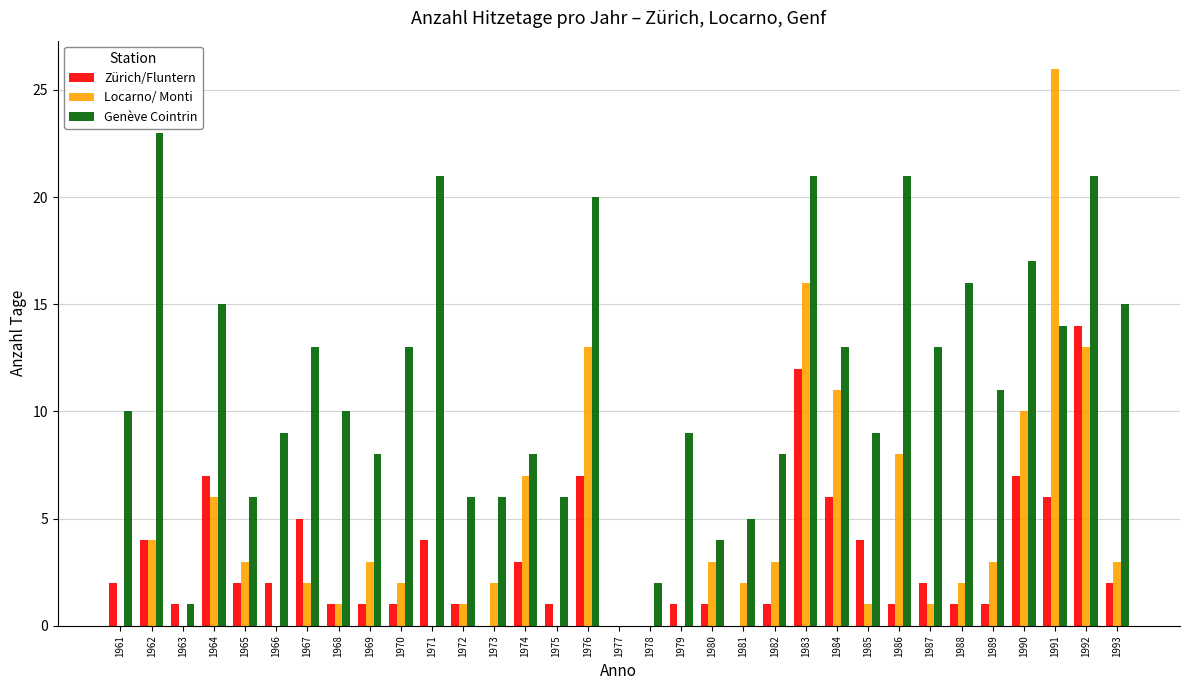

Which series has the largest total across all categories?

Genève Cointrin